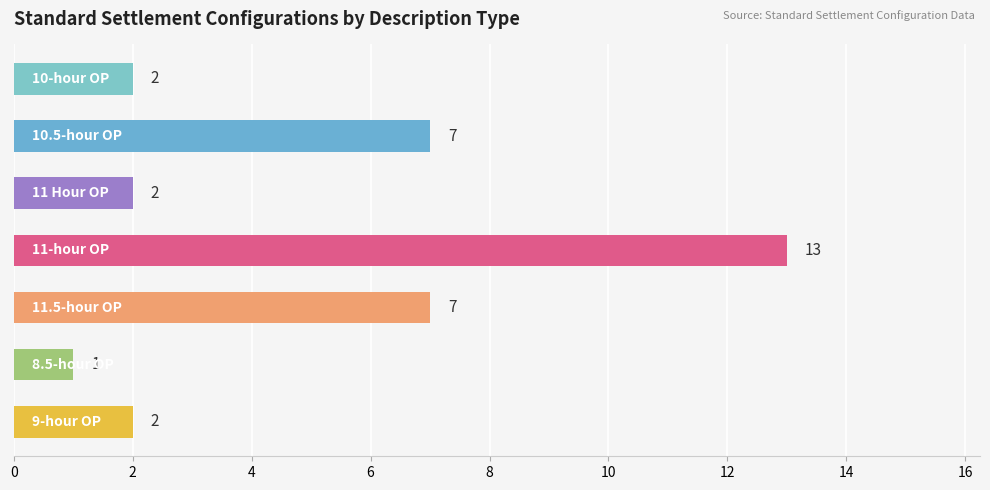

What is the maximum value shown in the chart?

13